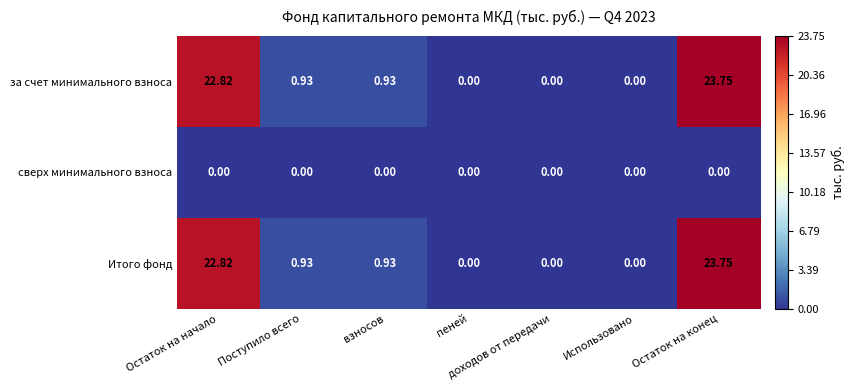

Which category has the highest value in the за счет минимального взноса series?

Остаток на конец